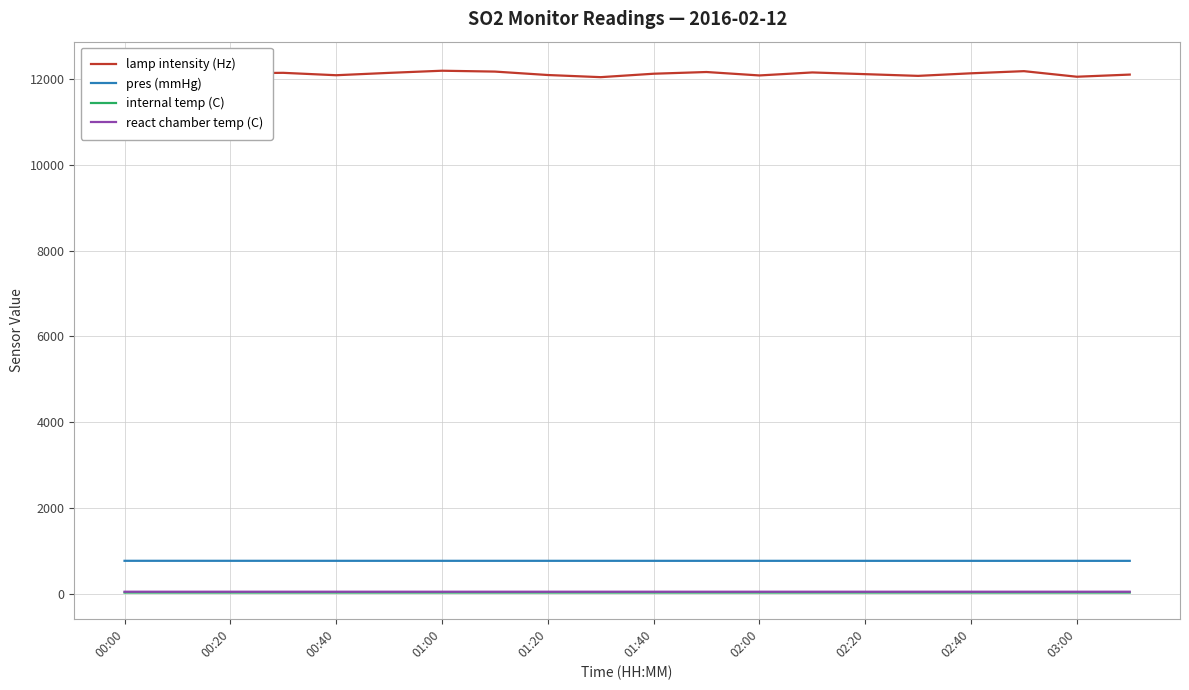

Read the lamp intensity (Hz) value at 11.

12170.0